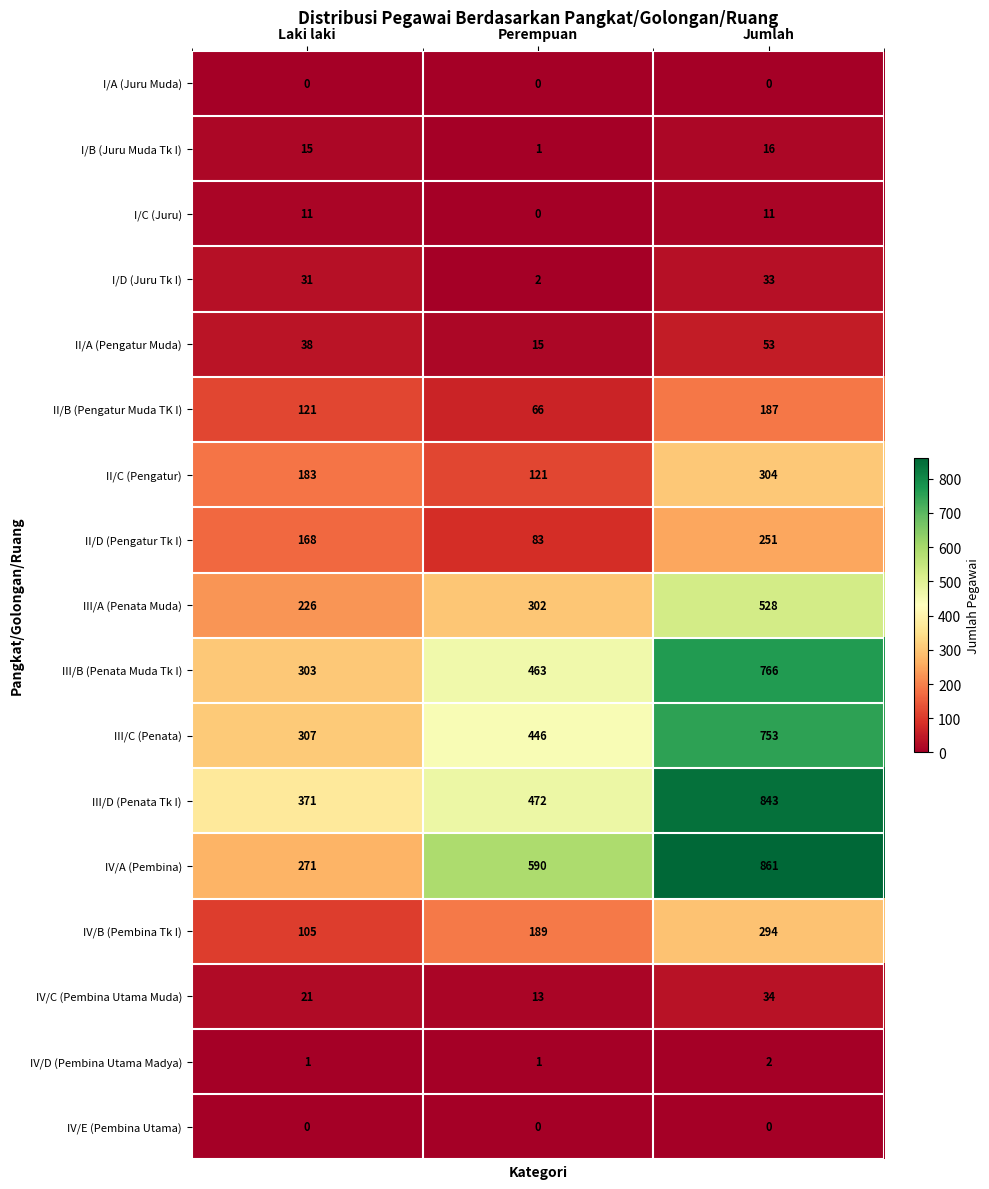

What is the spread (max minus min) of values at Jumlah?

861